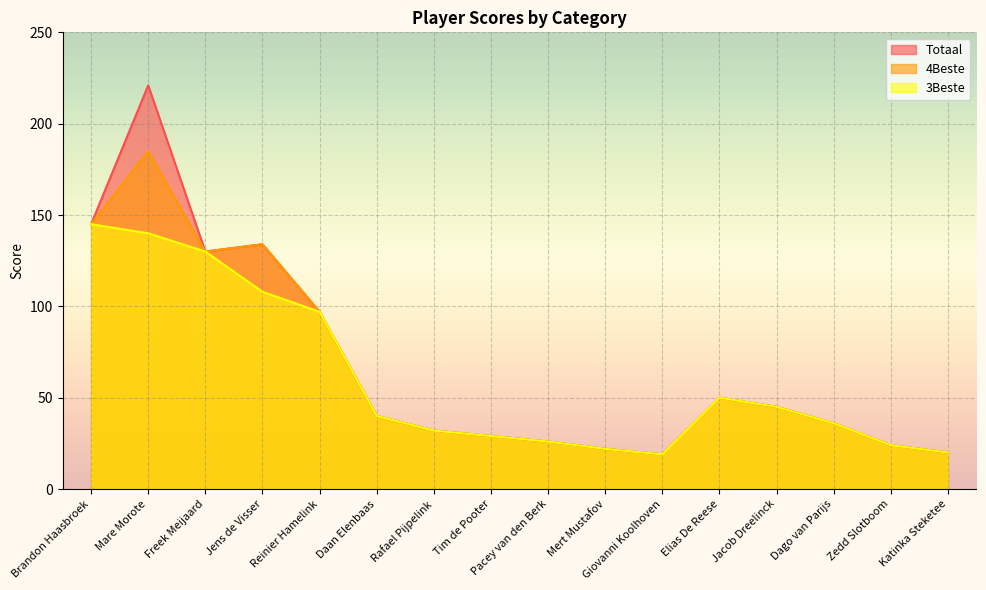

True or false: 4Beste has a value of 32 at Elias De Reese.

False